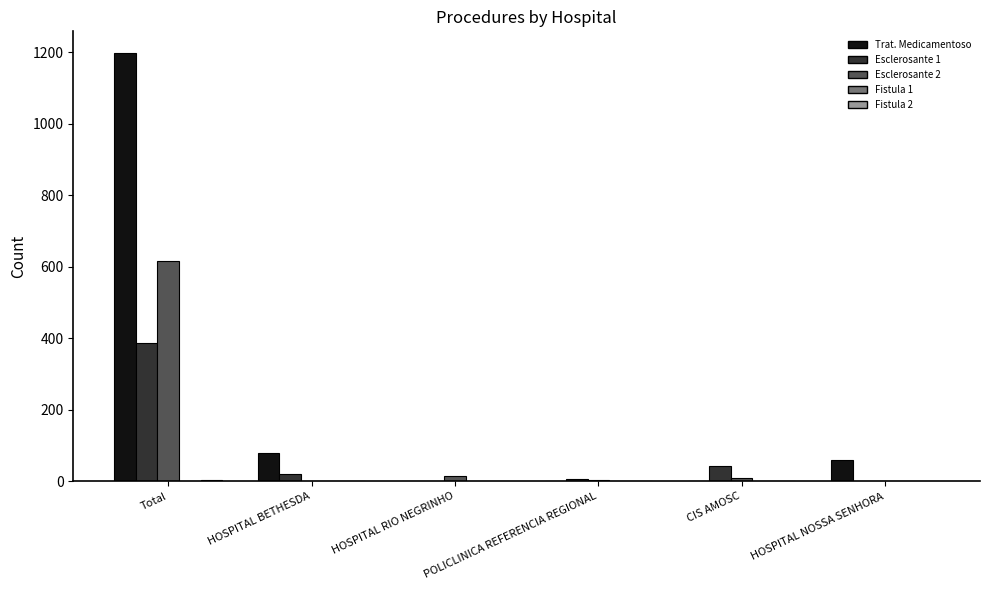

Which category has the highest value across all series?

Total